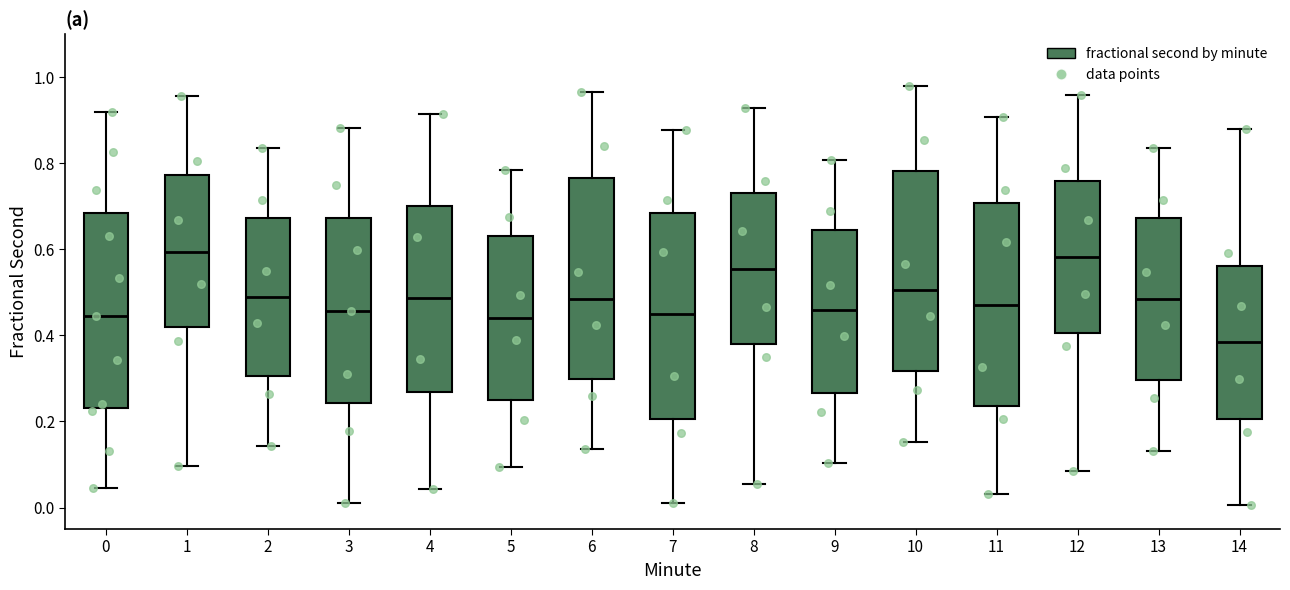

Which box's median line is the lowest?

14